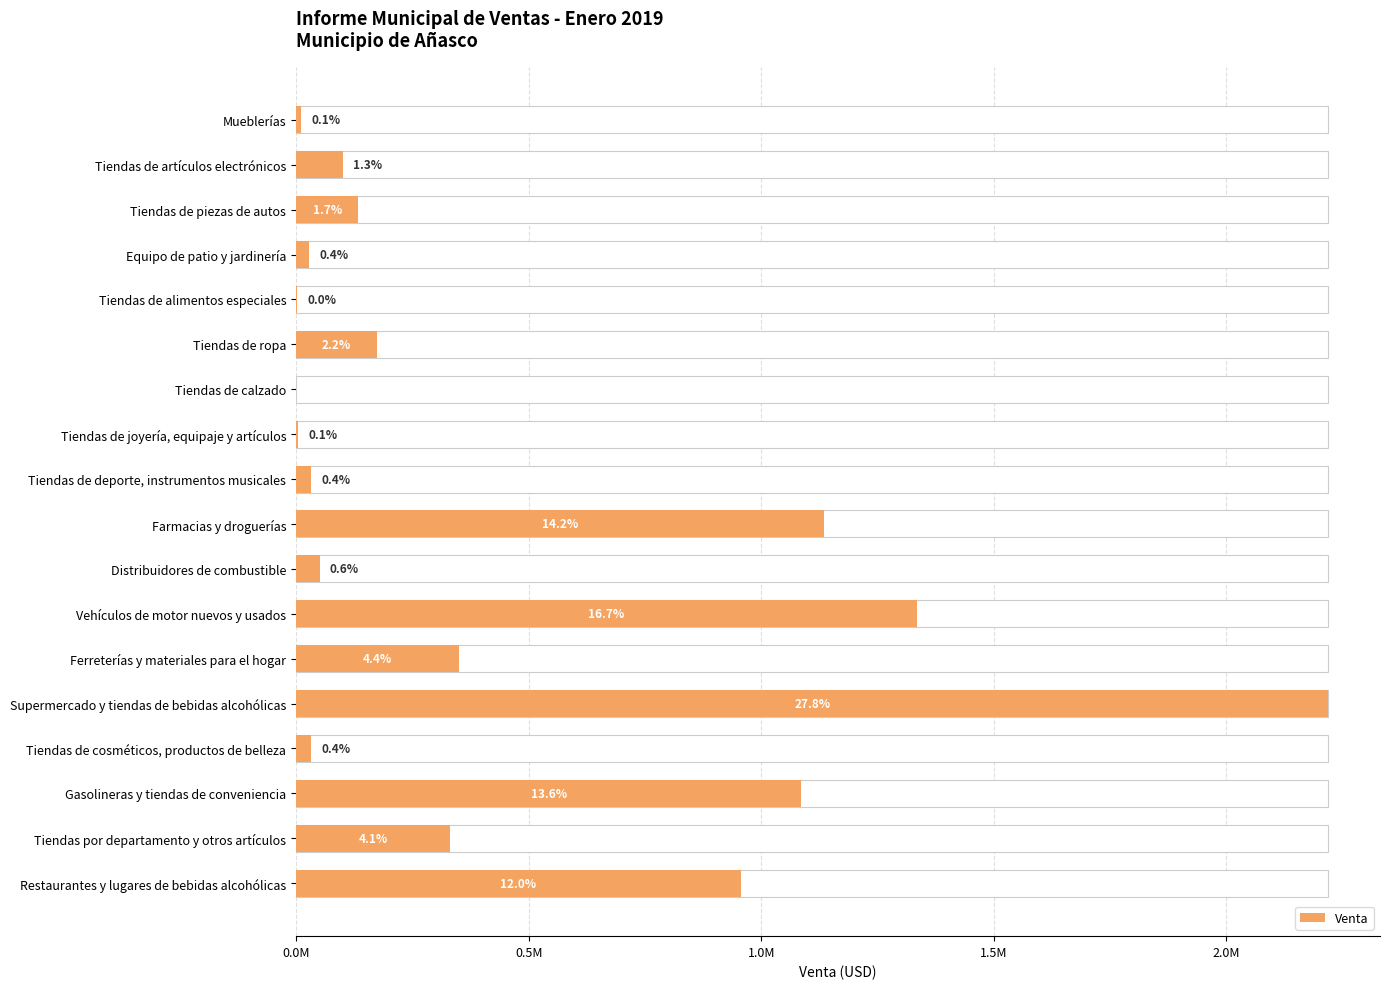

True or false: the data shows 50451.7 at Distribuidores de combustible.

True